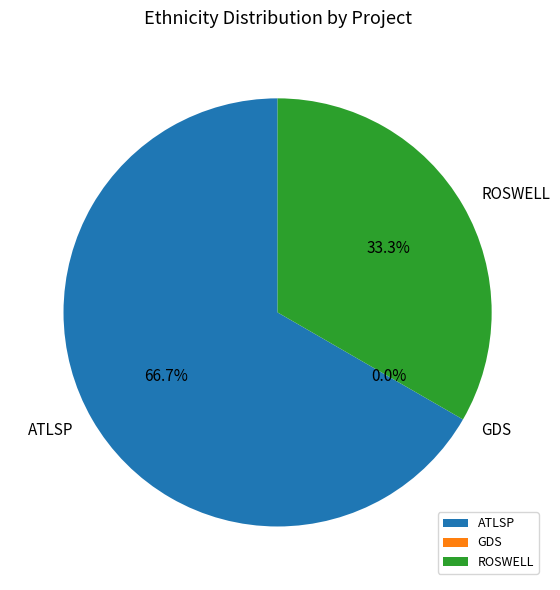

Is the sum of GDS and ROSWELL greater than half?

No